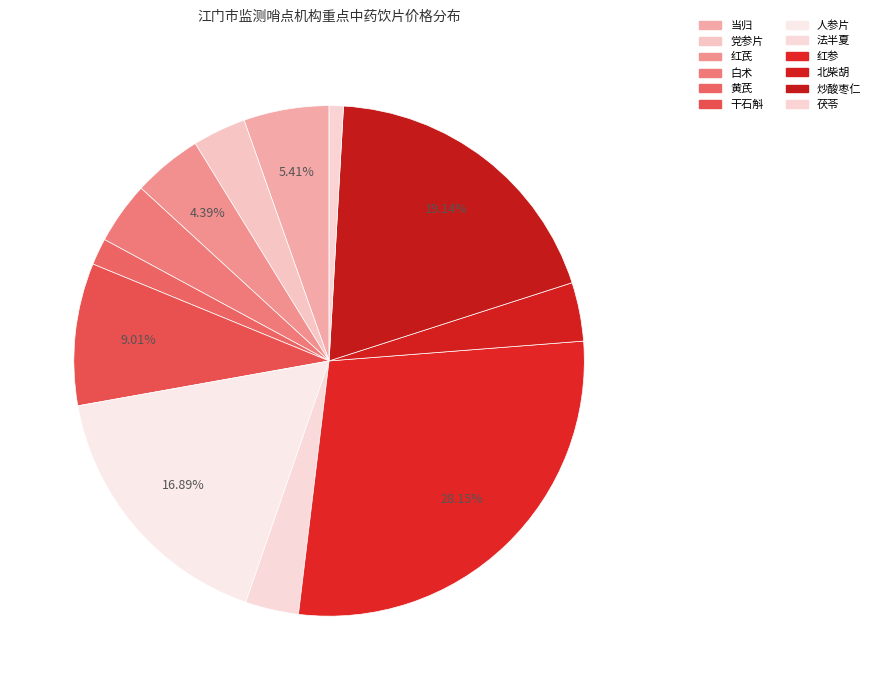

Is there a majority slice in this chart?

No